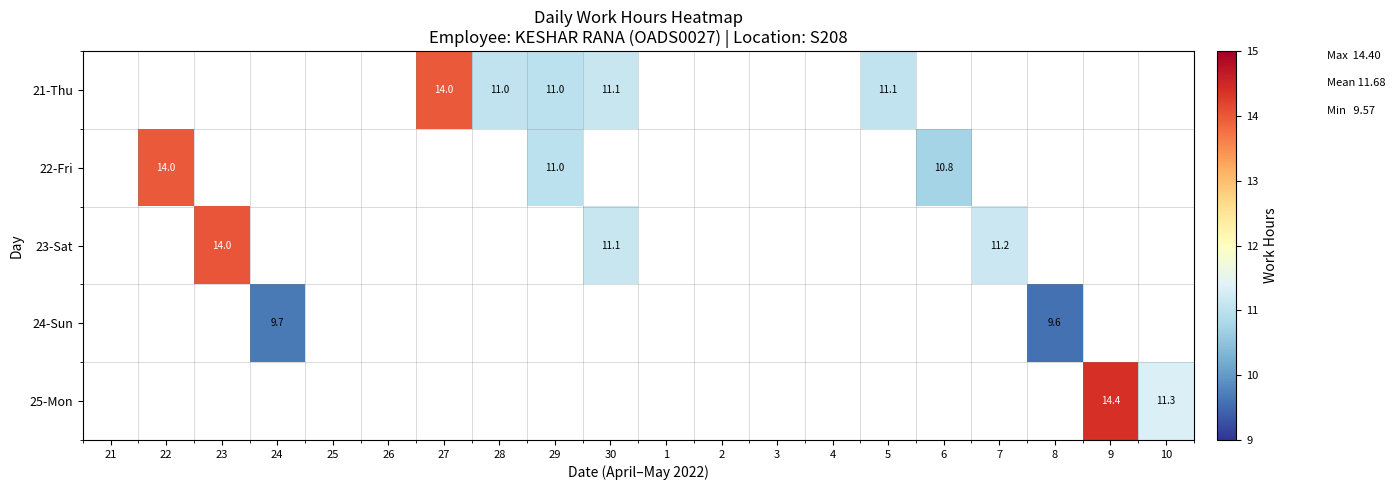

How many positive values does the 21-Thu series have?

5